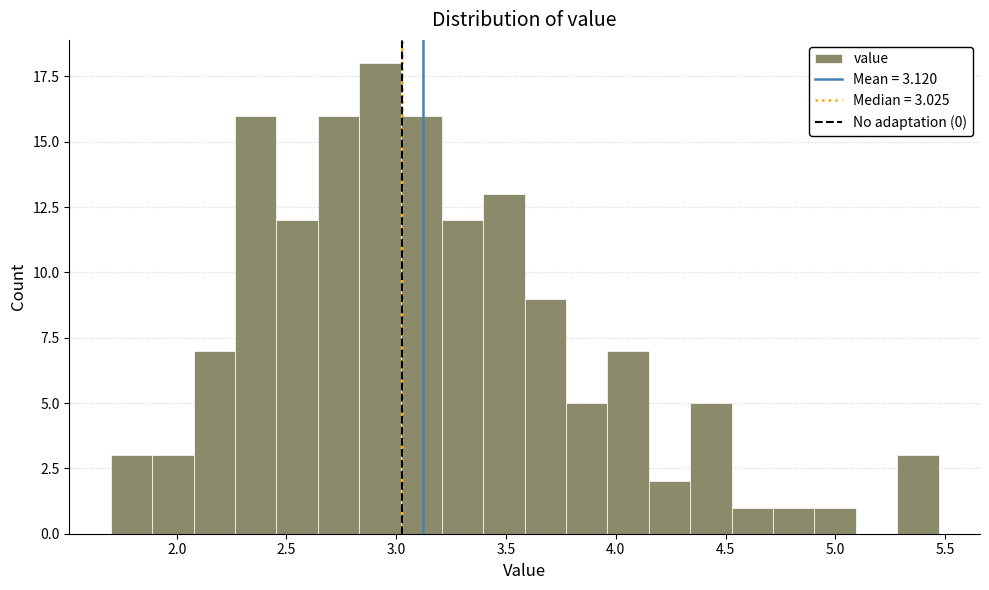

Around what value on the x-axis is the tallest bar? Give the approximate position of its centre, as read against the axis.

2.95